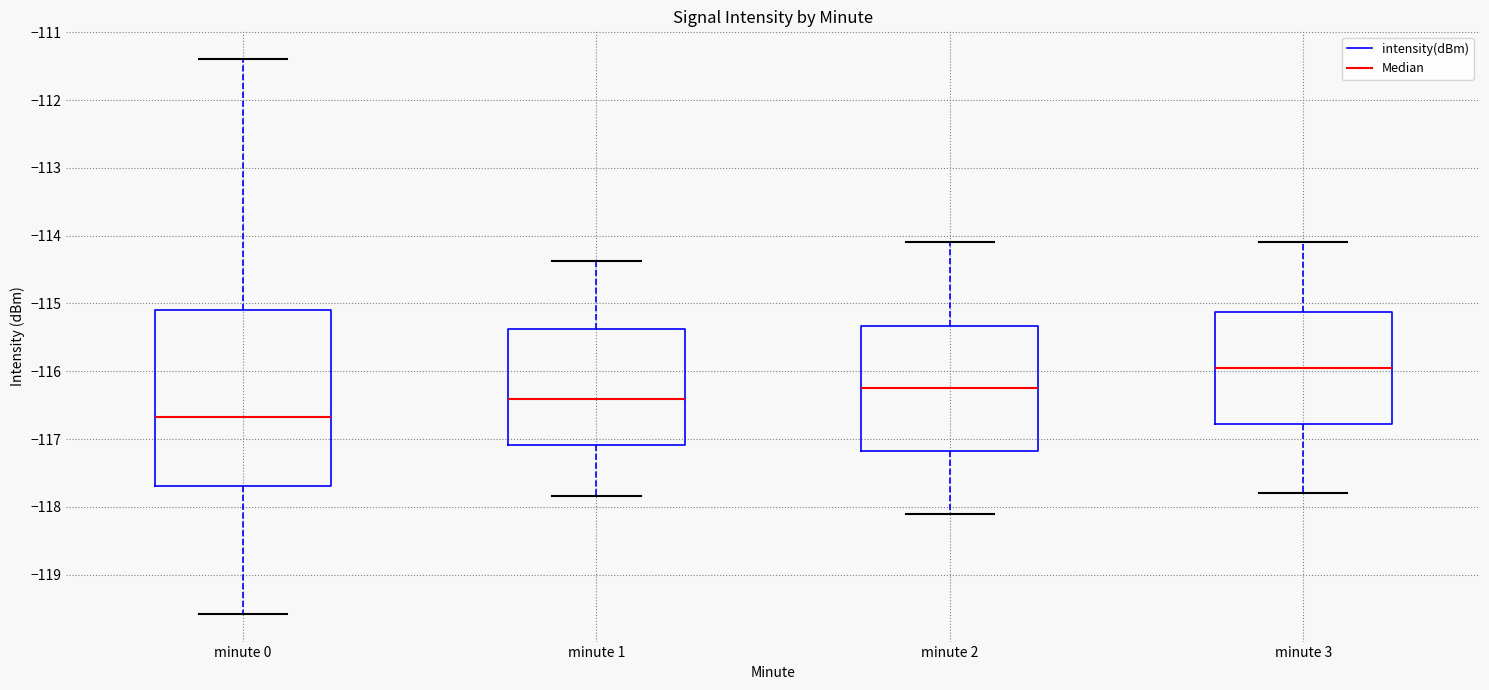

Where is the lower edge of the box for minute 3 on the y-axis? The values are not printed on the chart, so give them approximately, as read against the axis.

-116.8